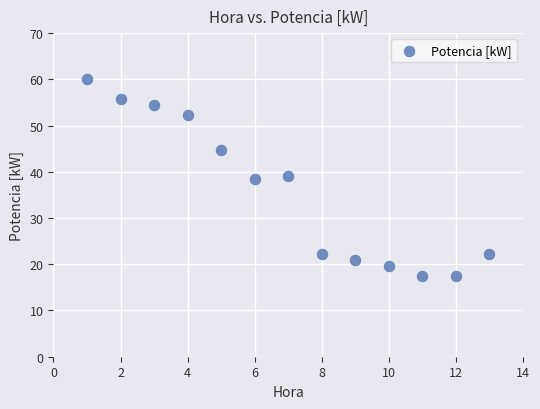

What is the range of X values (max minus min)?

12.0